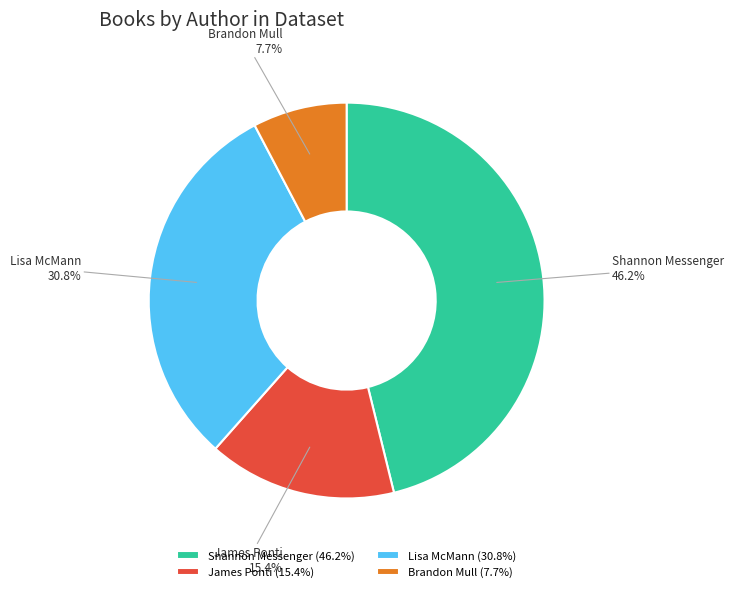

Is Shannon Messenger the majority of the pie?

No